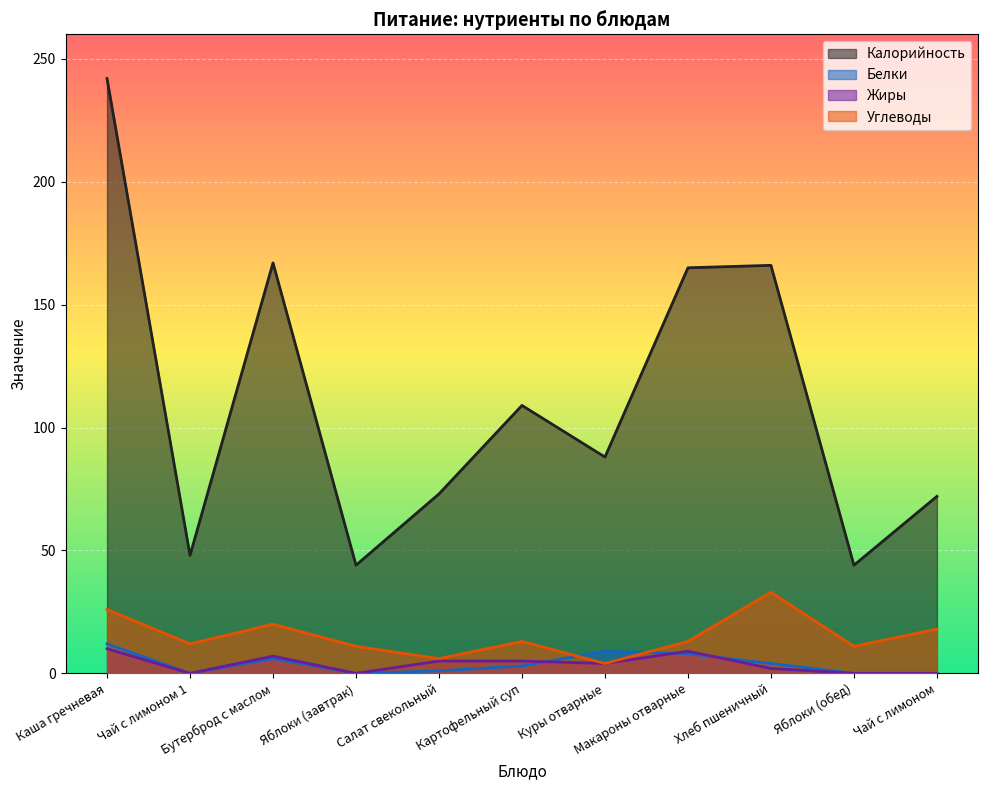

What is the sum of all Углеводы values?

167